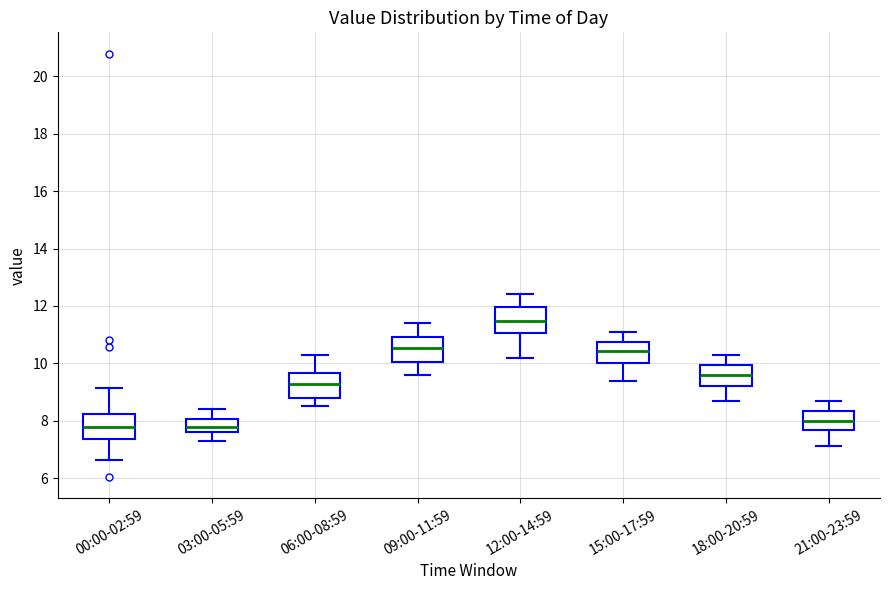

Reading left to right, transcribe this box plot: for each box, give where its median line is, the range the box spans, and where its two whiskers end, as read against the y-axis. The values are not printed on the chart, so give them approximately, as read against the axis.

00:00-02:59: median 7.8, box 7.4 to 8.2, whiskers 6.6 to 9.2
03:00-05:59: median 7.8, box 7.6 to 8.0, whiskers 7.4 to 8.4
06:00-08:59: median 9.2, box 8.8 to 9.6, whiskers 8.6 to 10.4
09:00-11:59: median 10.6, box 10.0 to 11.0, whiskers 9.6 to 11.4
12:00-14:59: median 11.4, box 11.0 to 12.0, whiskers 10.2 to 12.4
15:00-17:59: median 10.4, box 10.0 to 10.8, whiskers 9.4 to 11.2
18:00-20:59: median 9.6, box 9.2 to 10.0, whiskers 8.8 to 10.4
21:00-23:59: median 8.0, box 7.6 to 8.4, whiskers 7.2 to 8.8